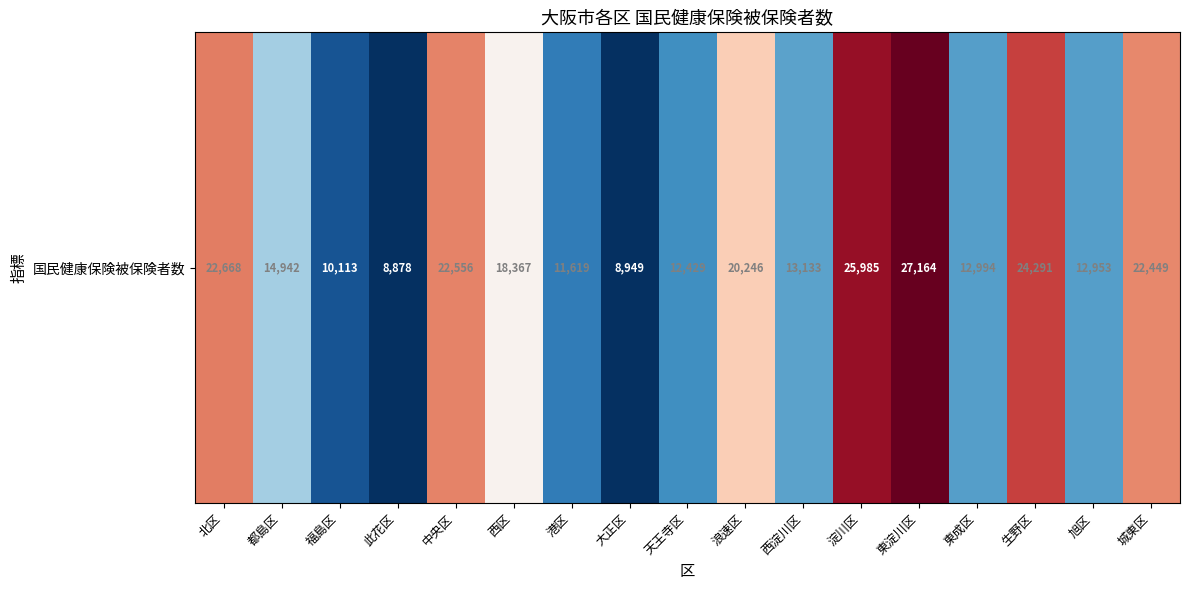

What is the average value?

17043